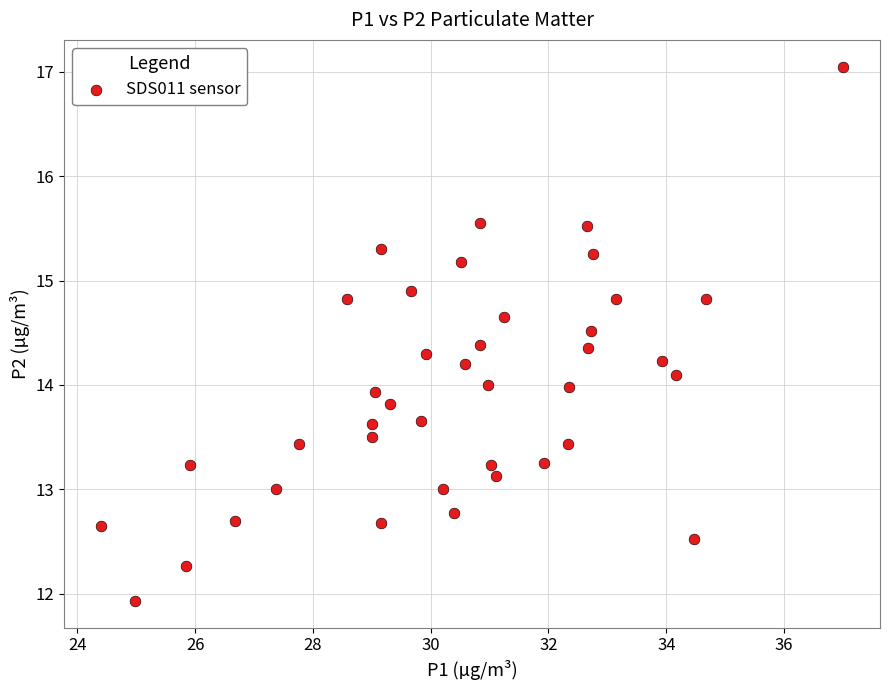

What is the range of X values (max minus min)?

12.6